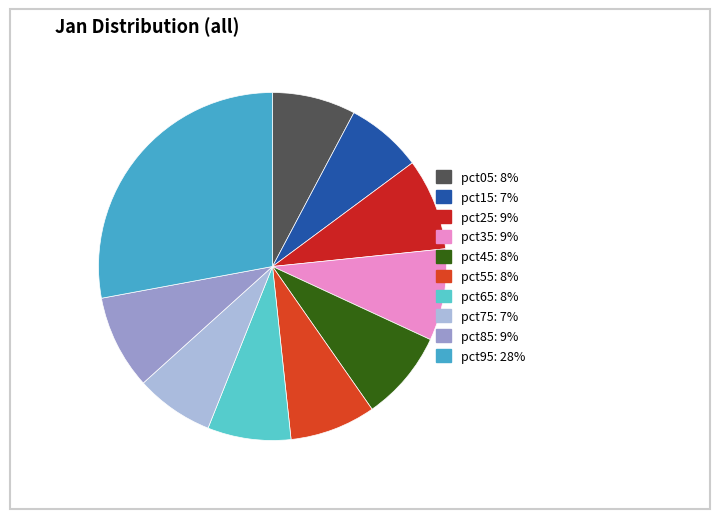

To the nearest percent, what is the average slice percentage?

10%